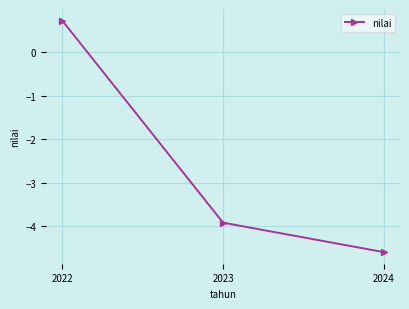

Which category has the lowest value across all series?

2024